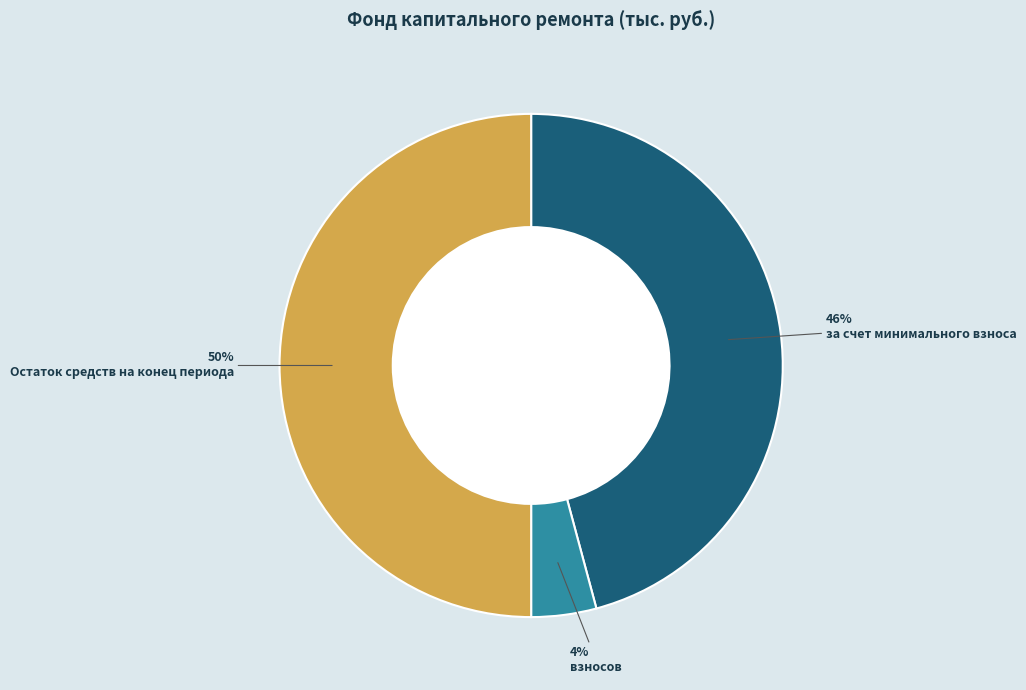

To the nearest percent, what is the difference between the largest and smallest slice percentages?

46%